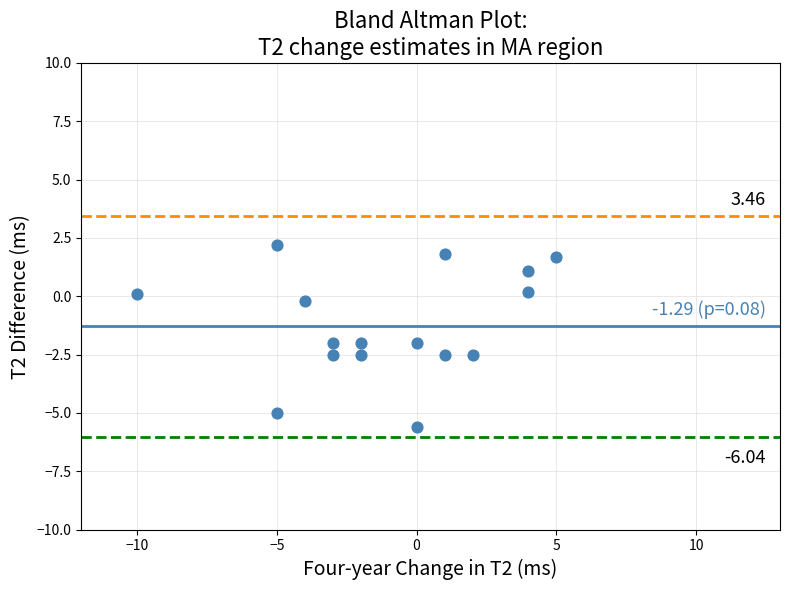

What is the range of X values (max minus min)?

15.0